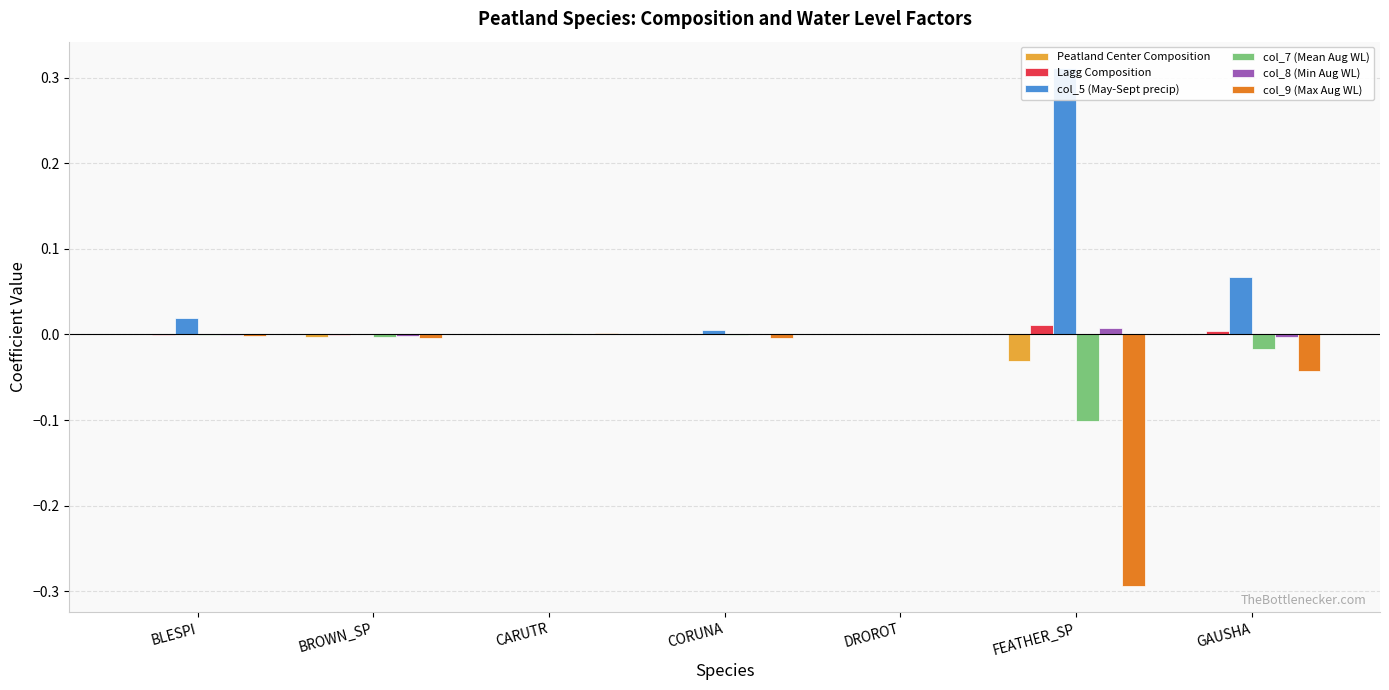

How many values in col_8 (Min Aug WL) are below zero?

3